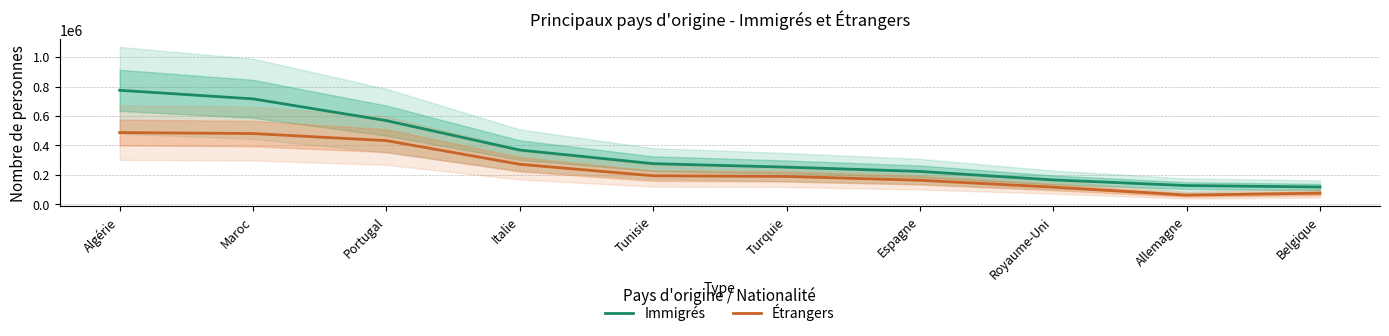

What are all the series names shown in the legend?

Immigrés, Étrangers